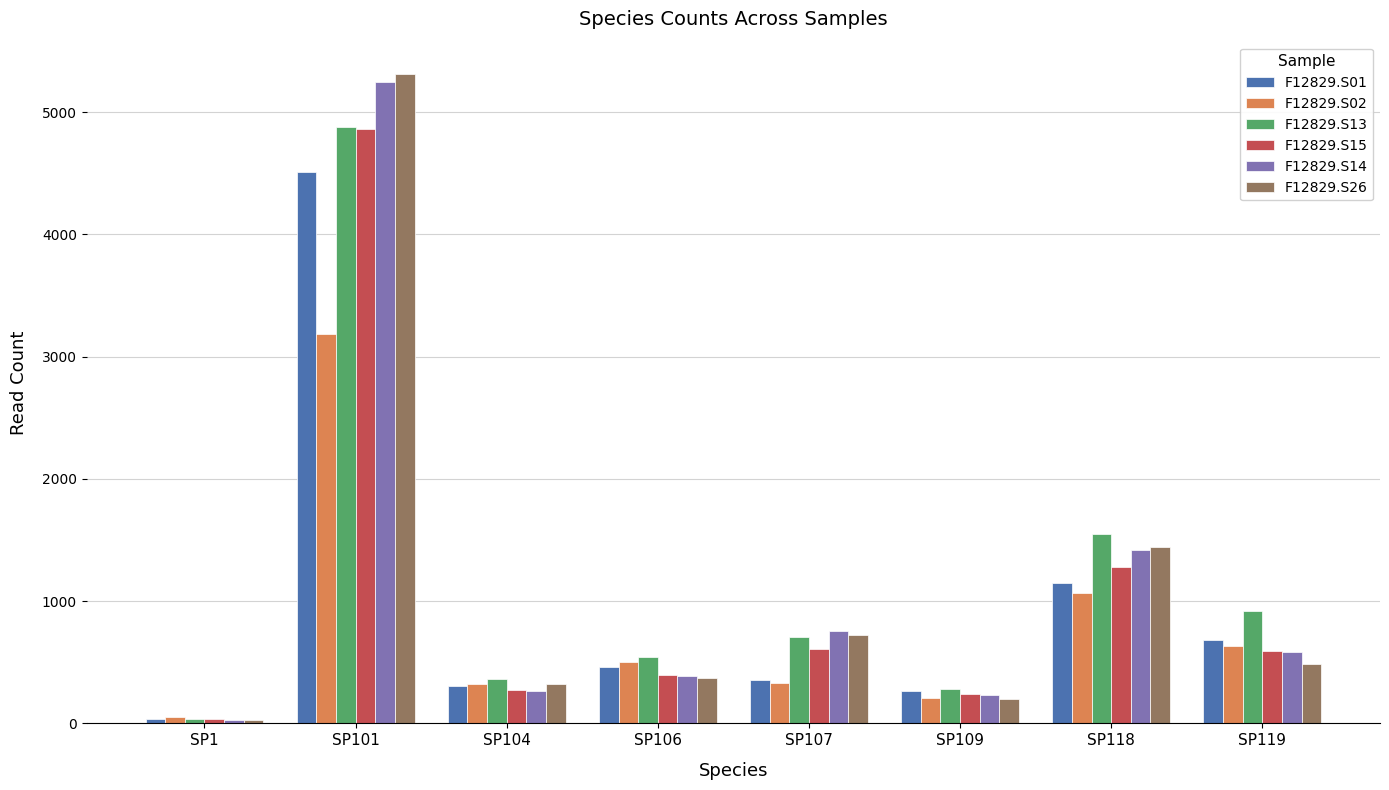

The F12829.S14 series shows 1416 at SP118. True or false?

True